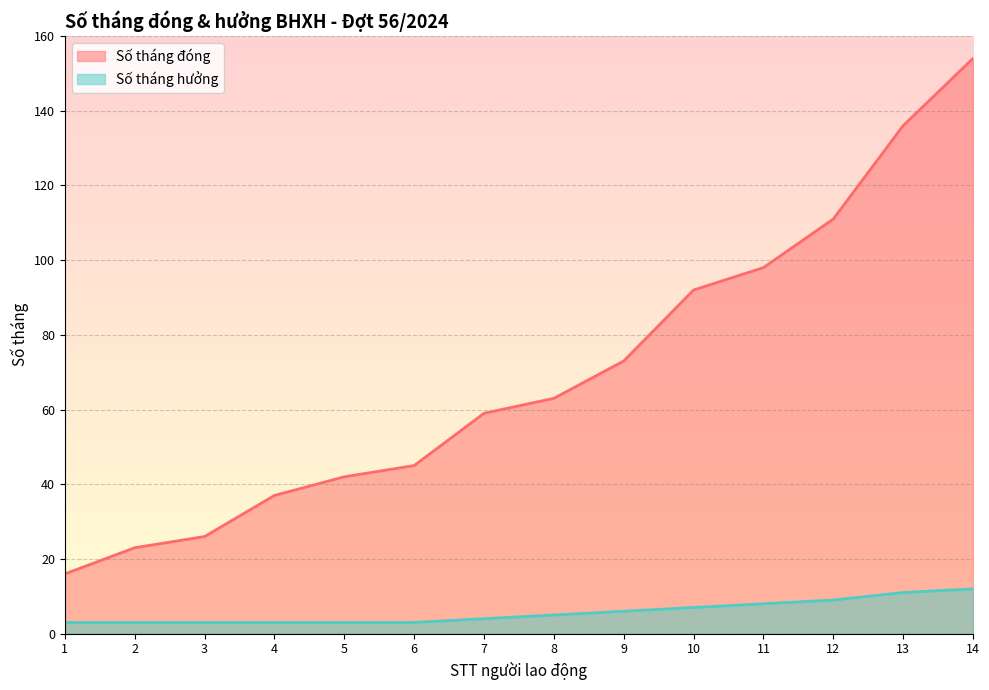

True or false: Số tháng đóng and Số tháng hưởng cross at least once.

False